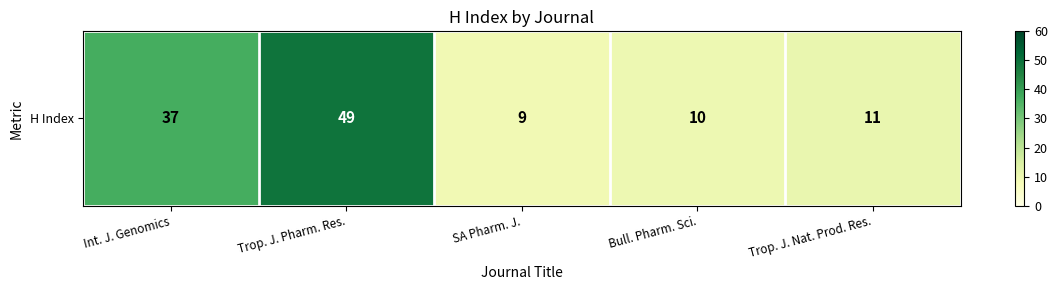

The value at Trop. J. Pharm. Res. is 88. True or false?

False